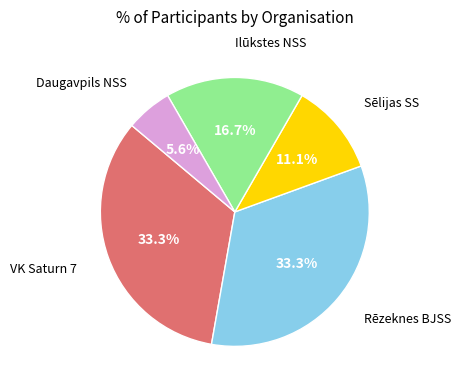

Is there a majority slice in this chart?

No